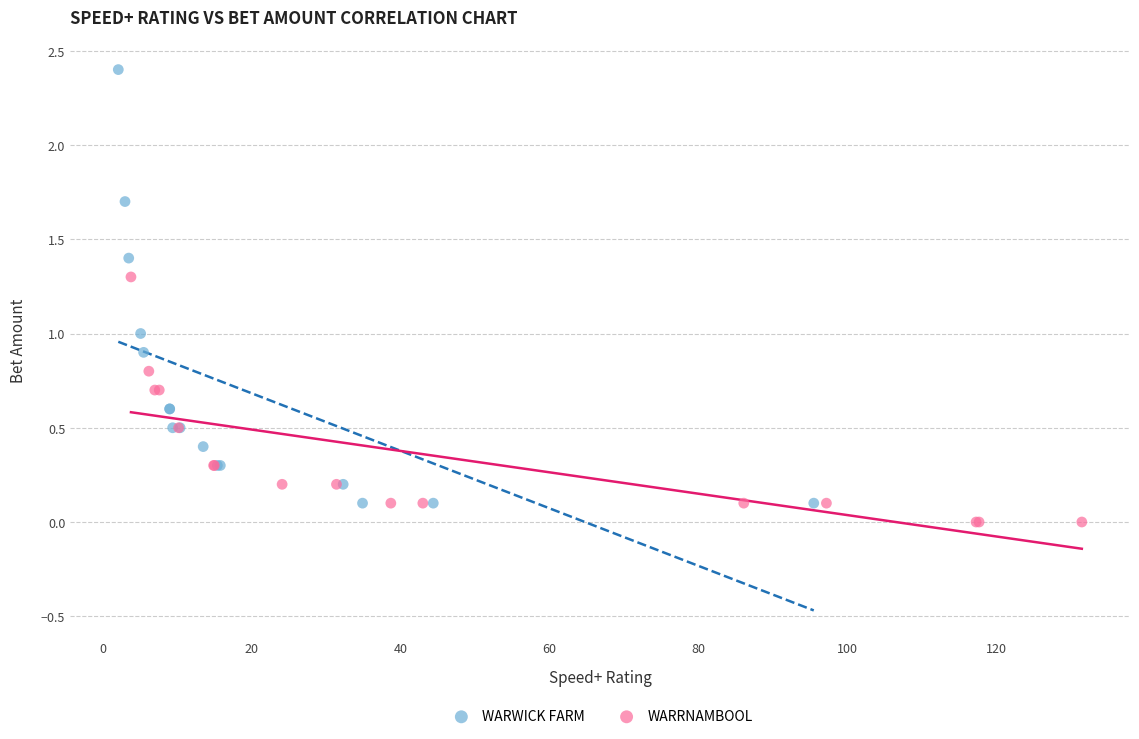

Which series has the widest spread of Y values?

WARWICK FARM